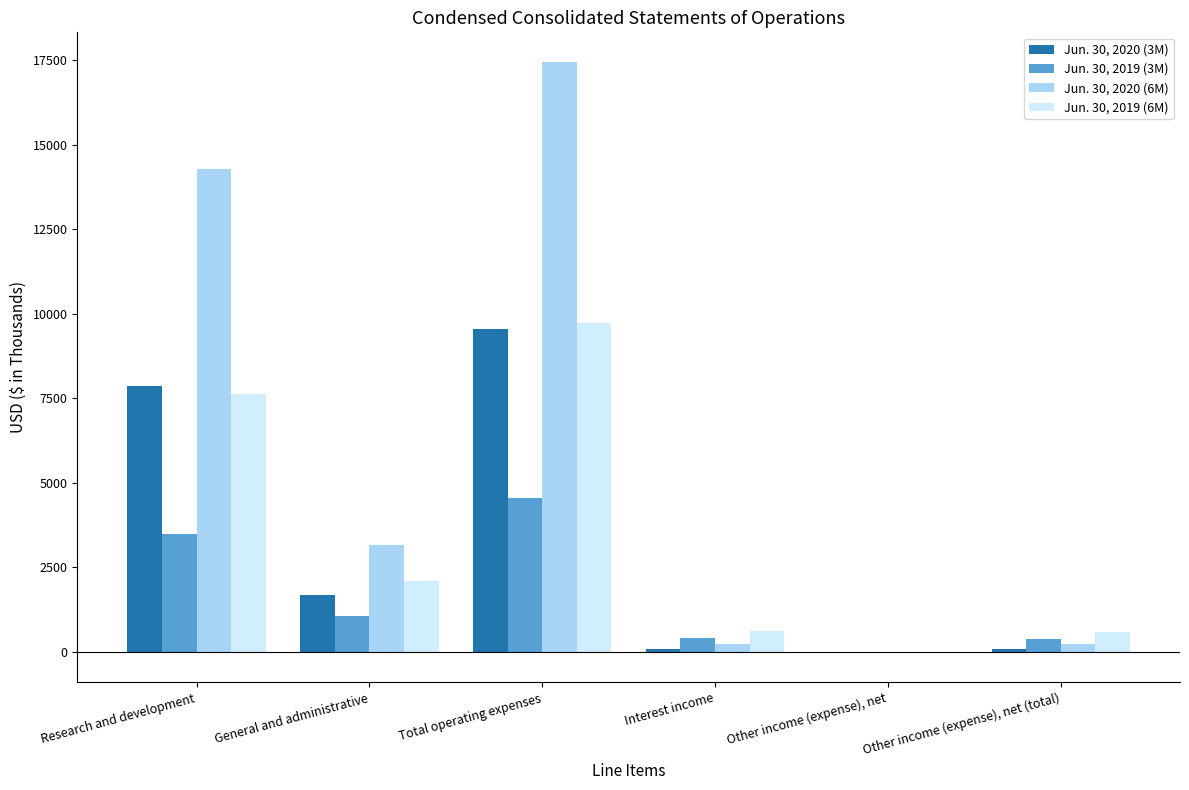

Is it true that Jun. 30, 2020 (6M) equals 243 at Other income (expense), net (total)?

True